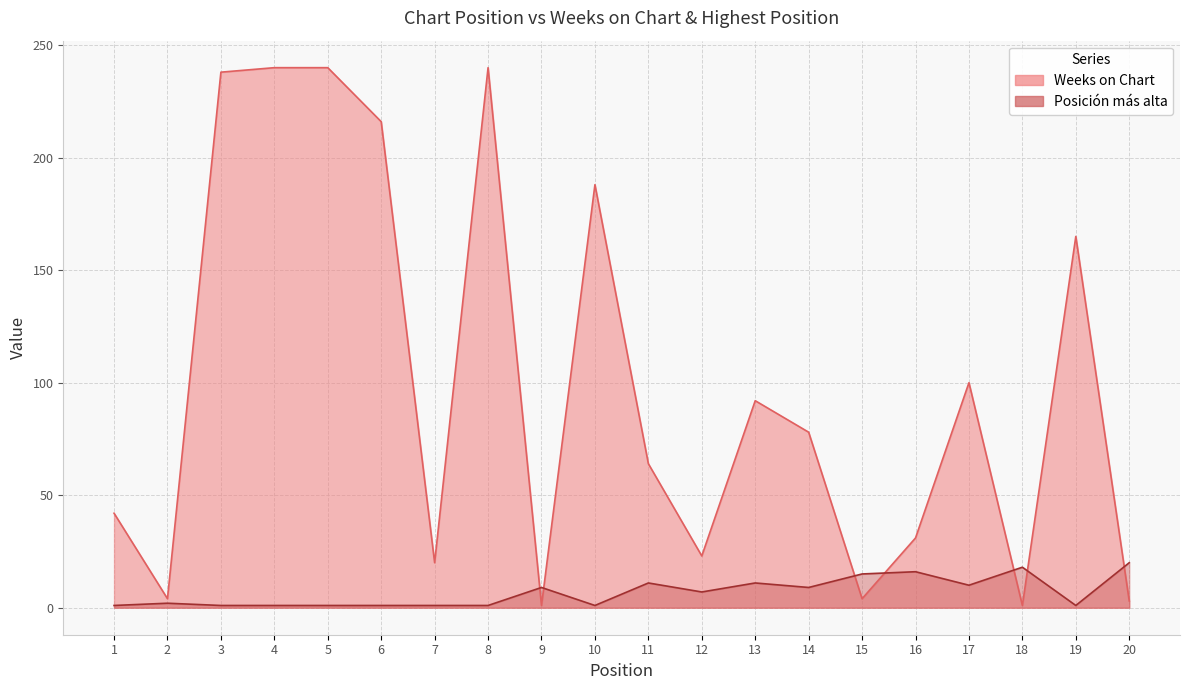

Rank the series by their average value, from lowest to highest.

Posición más alta, Weeks on Chart